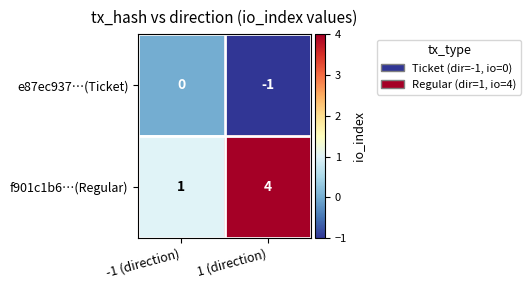

What is the spread (max minus min) of values at 1 (direction)?

5